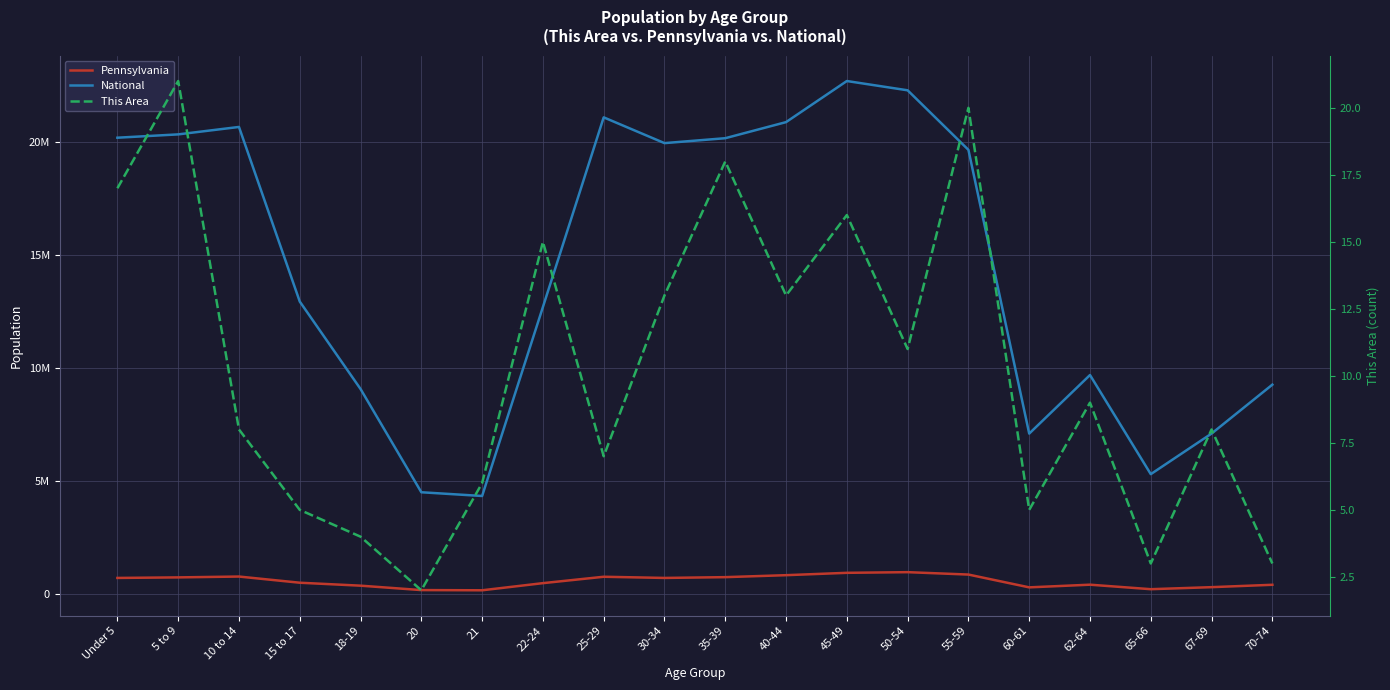

At which category does National reach its first local peak?

10 to 14